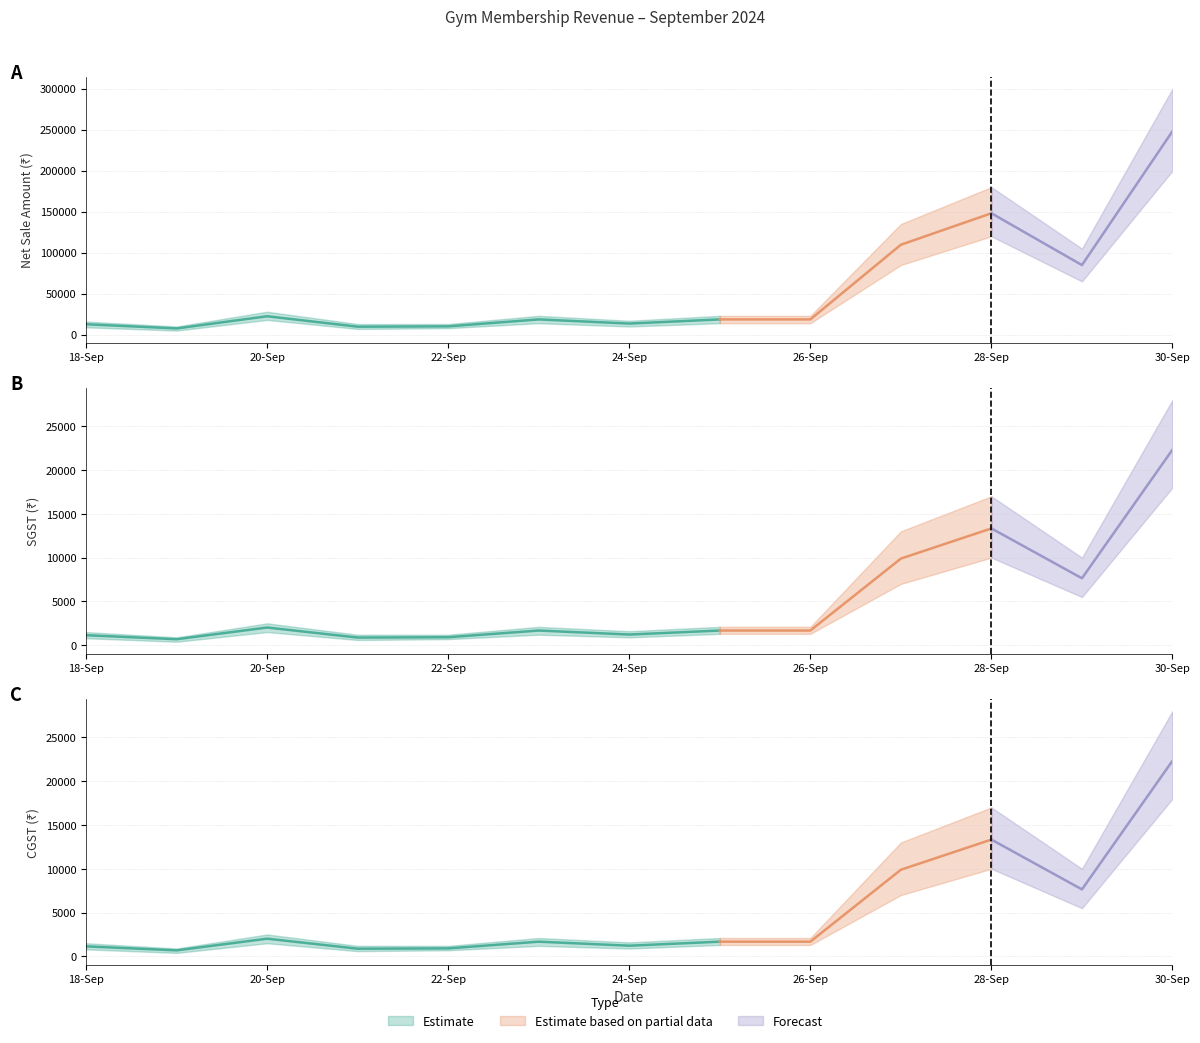

What is the minimum value for CGST?

686.4